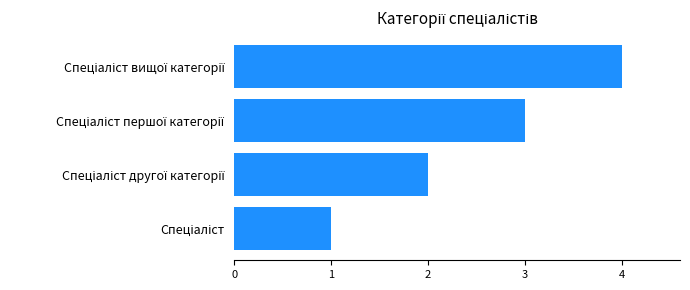

What is the sum of all values?

10